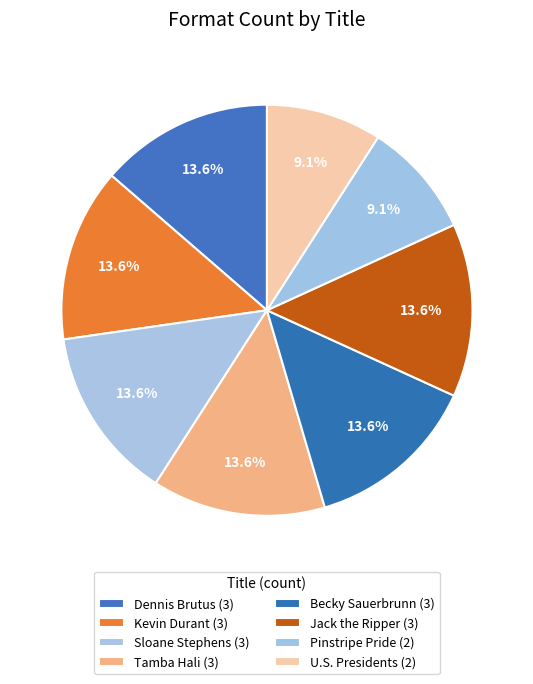

How many segments does this pie chart have?

8